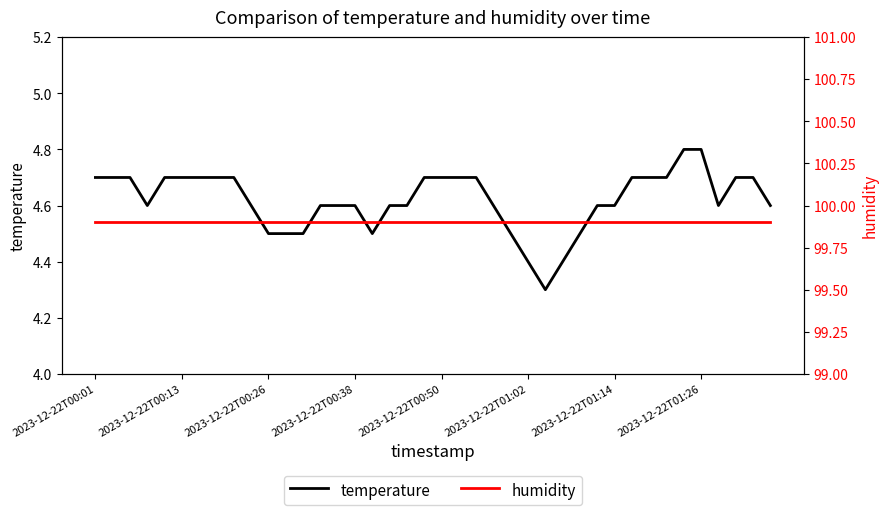

Rank the series by their maximum value, from highest to lowest.

humidity, temperature